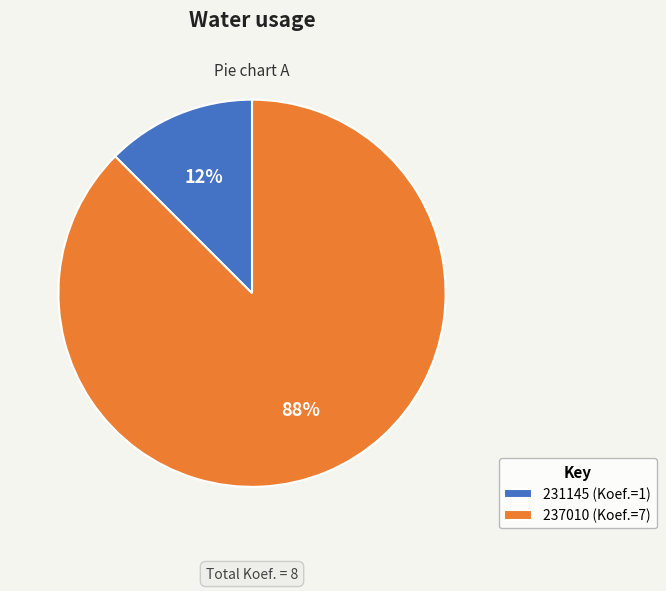

Count the number of slices in the pie.

2